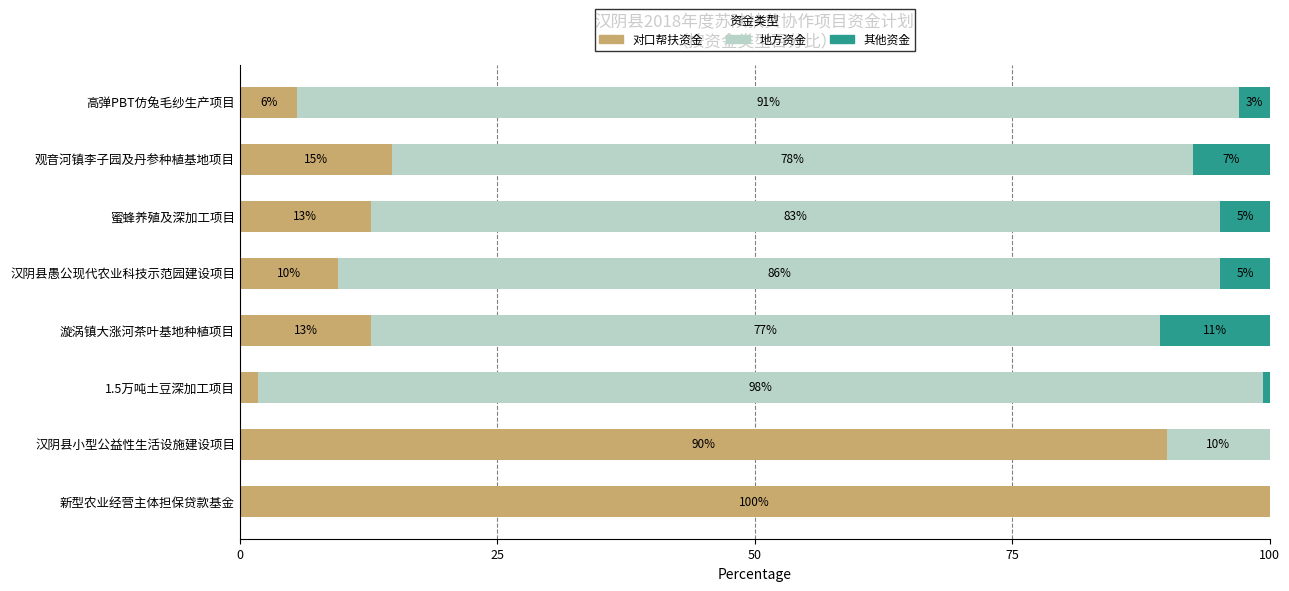

What position from the left is 汉阴县小型公益性生活设施建设项目?

7